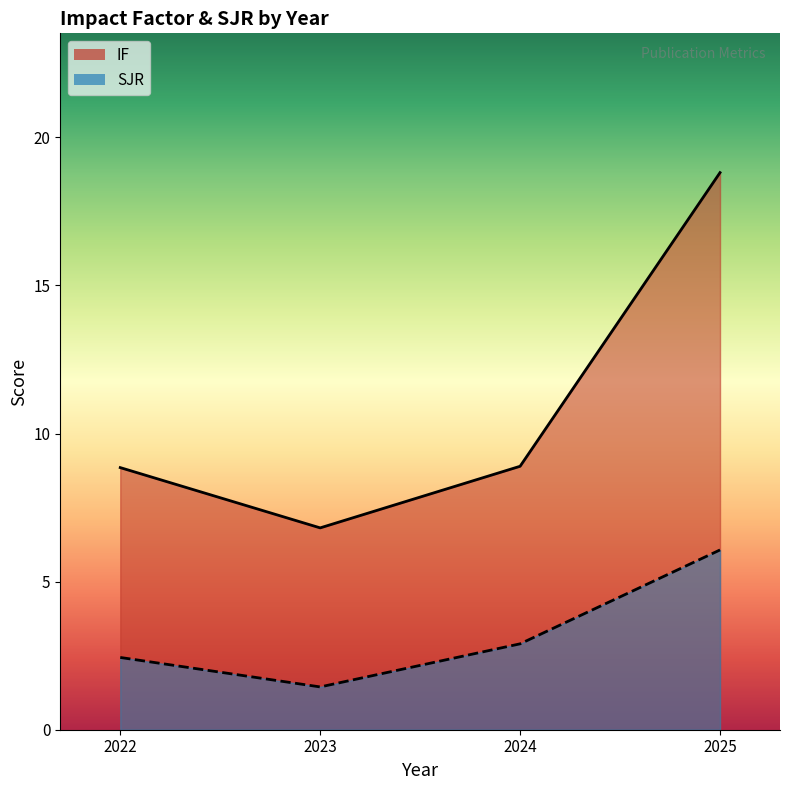

What is the difference between the maximum and minimum values in the SJR series?

4.6